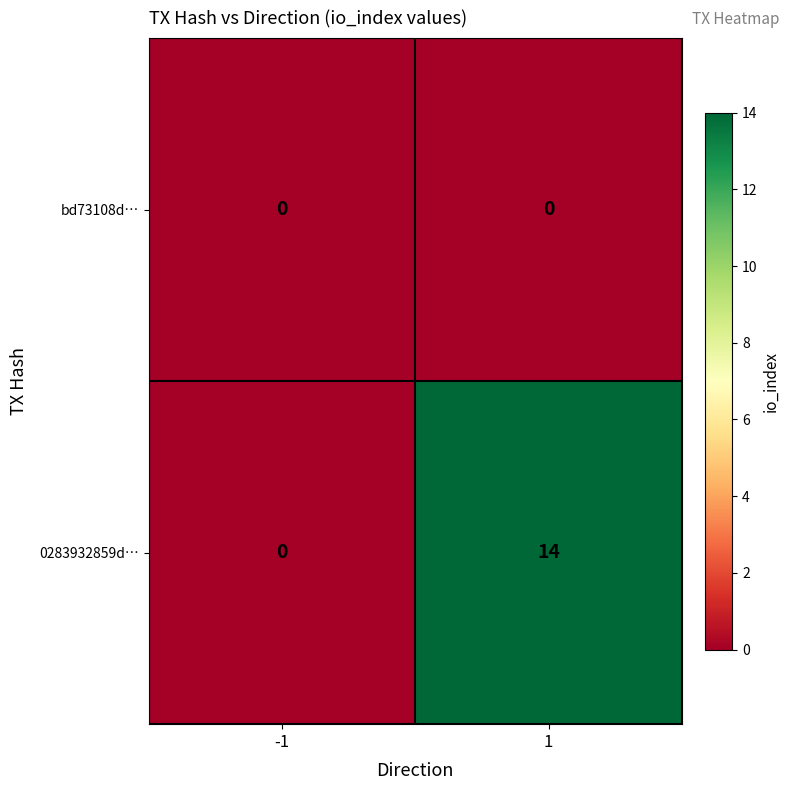

Rank the categories by 0283932859d… value from highest to lowest.

1, -1